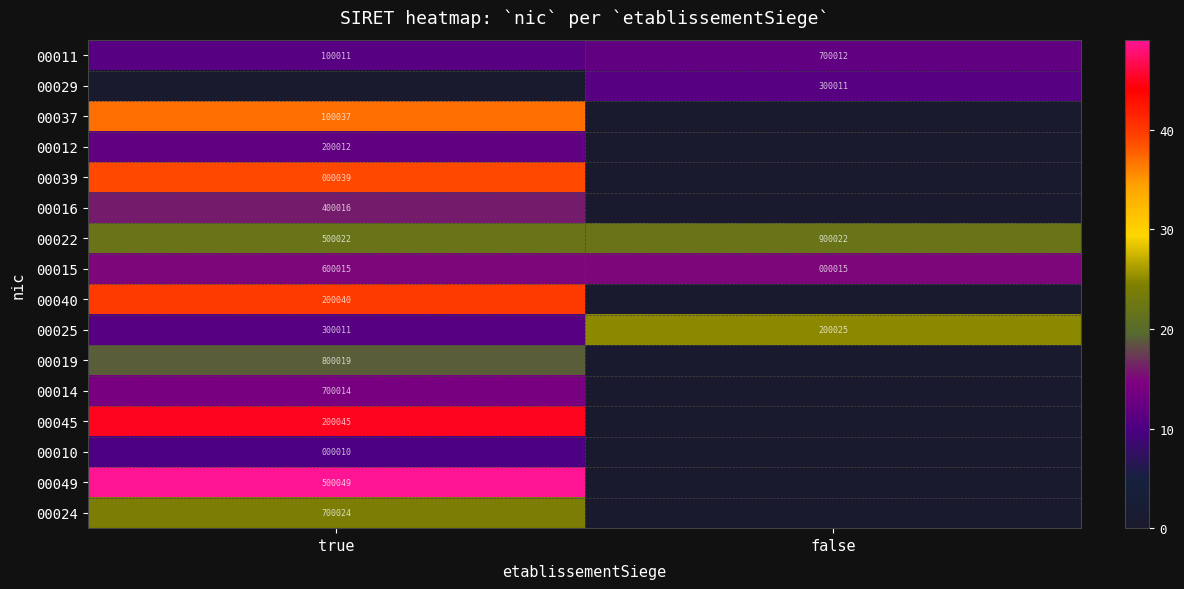

What is the lowest value of the 00025 series?

200025